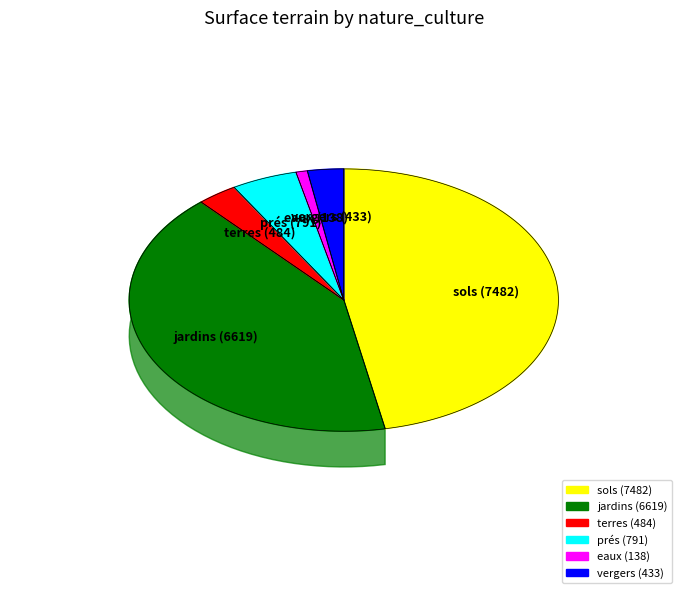

What is the ratio of the value at prés to the value at terres?

1.6